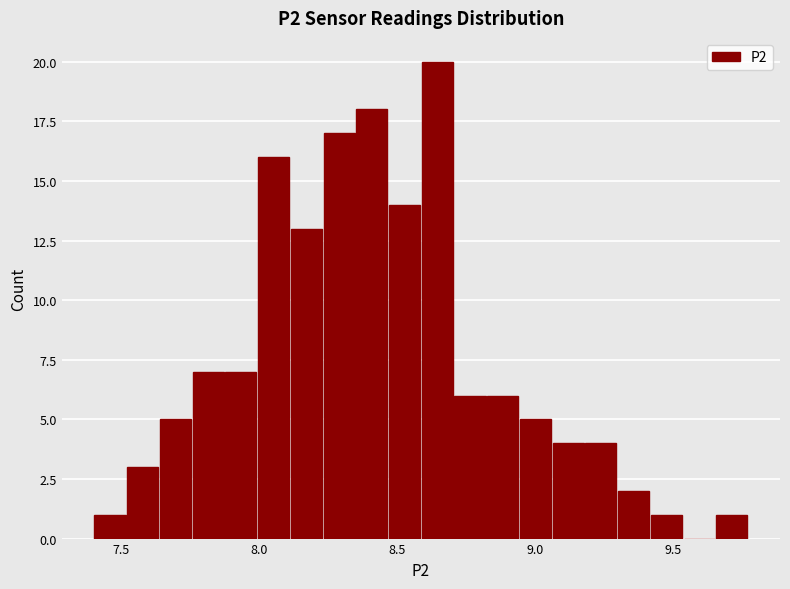

Around what value on the x-axis is the tallest bar? Give the approximate position of its centre, as read against the axis.

8.65